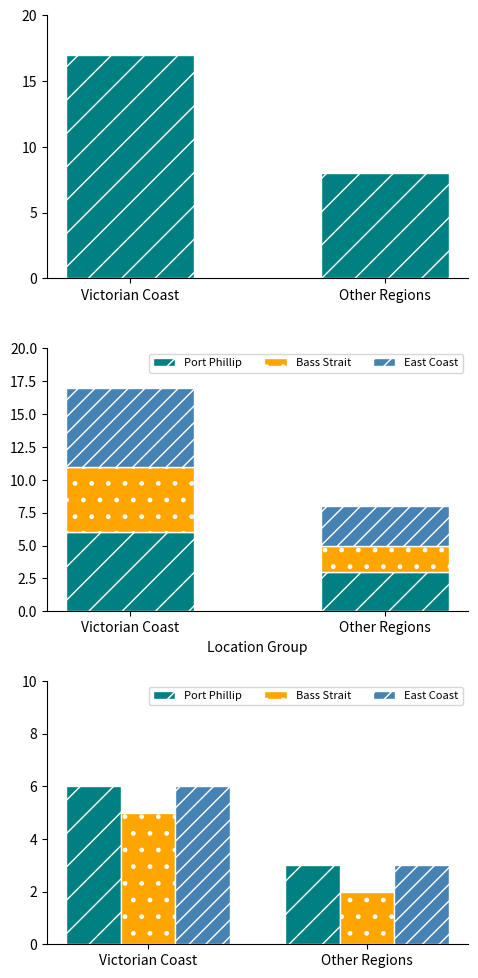

How many Port Phillip values are between 3 and 6?

2